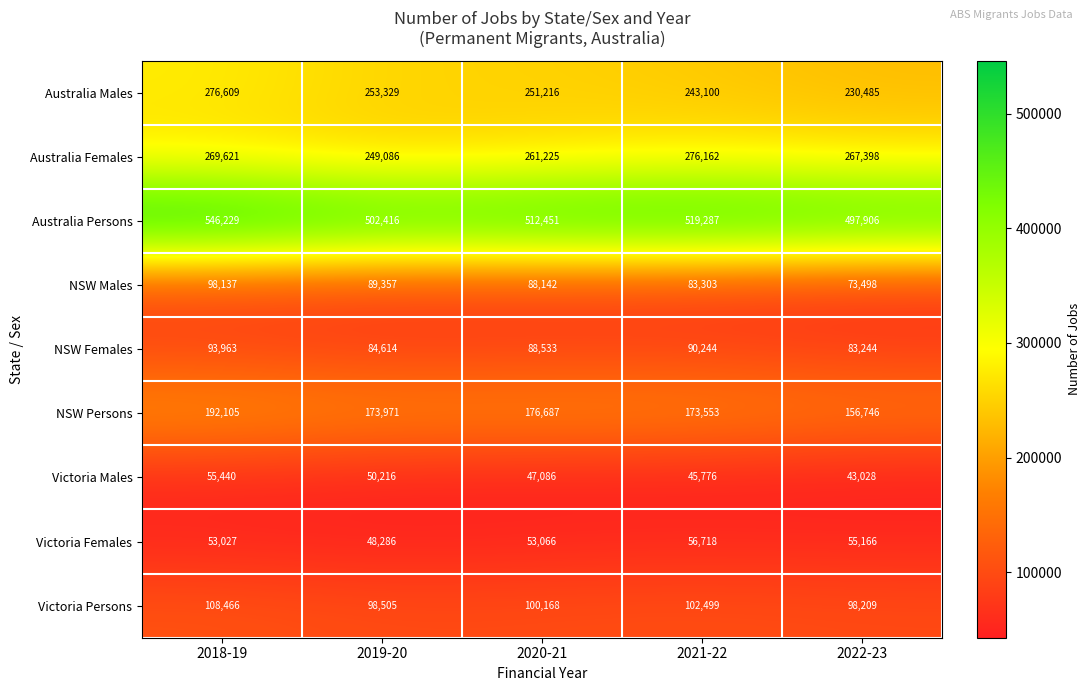

What is the smallest value displayed?

43028